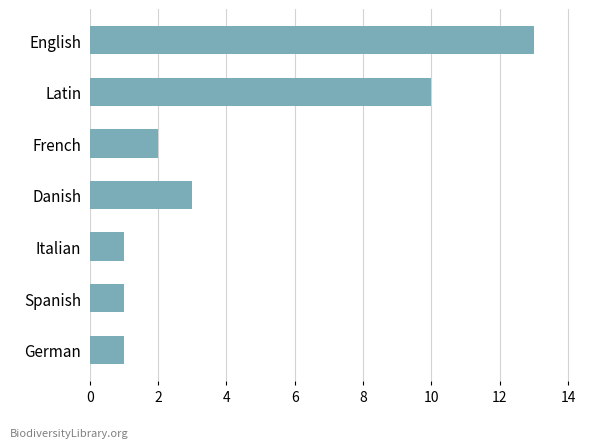

What is the greatest value displayed?

13